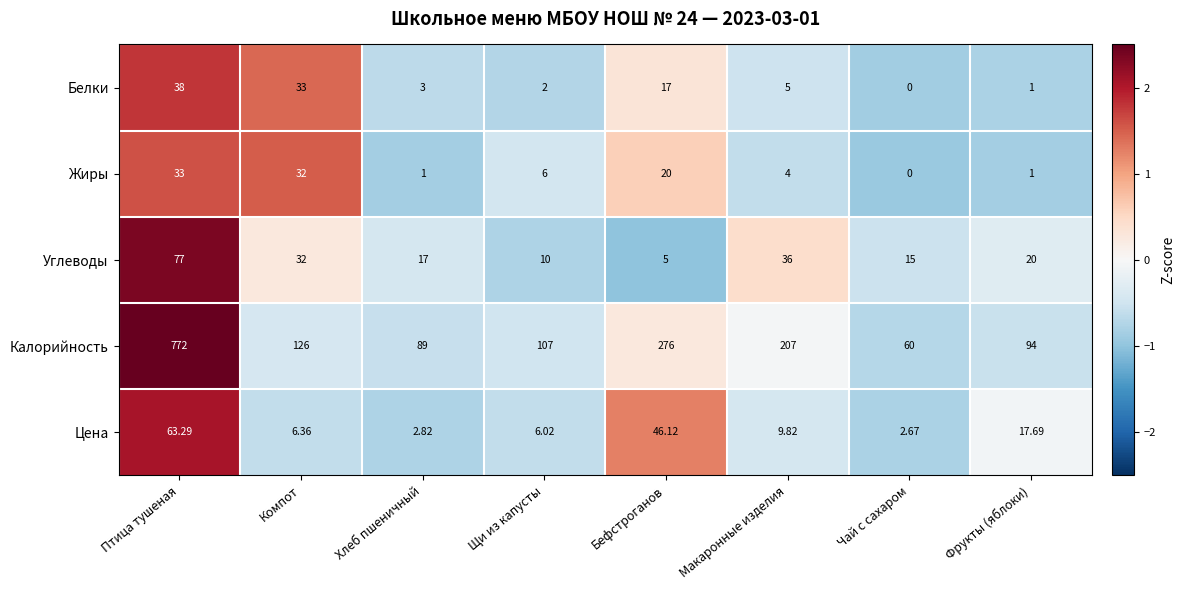

Which category has the highest value across all series?

Птица тушеная